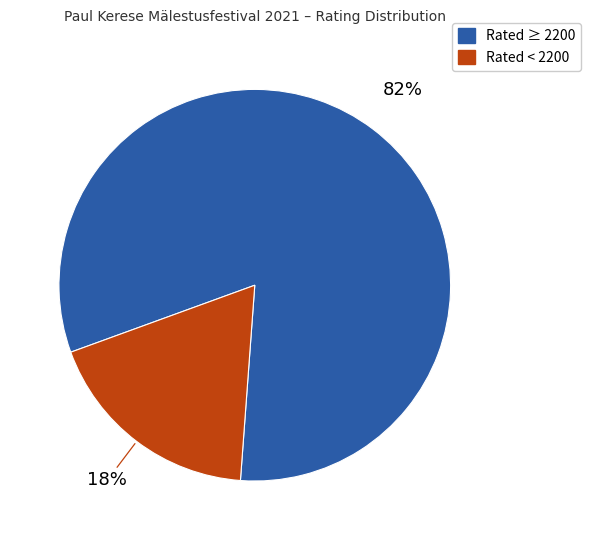

Is there a majority slice in this chart?

Yes